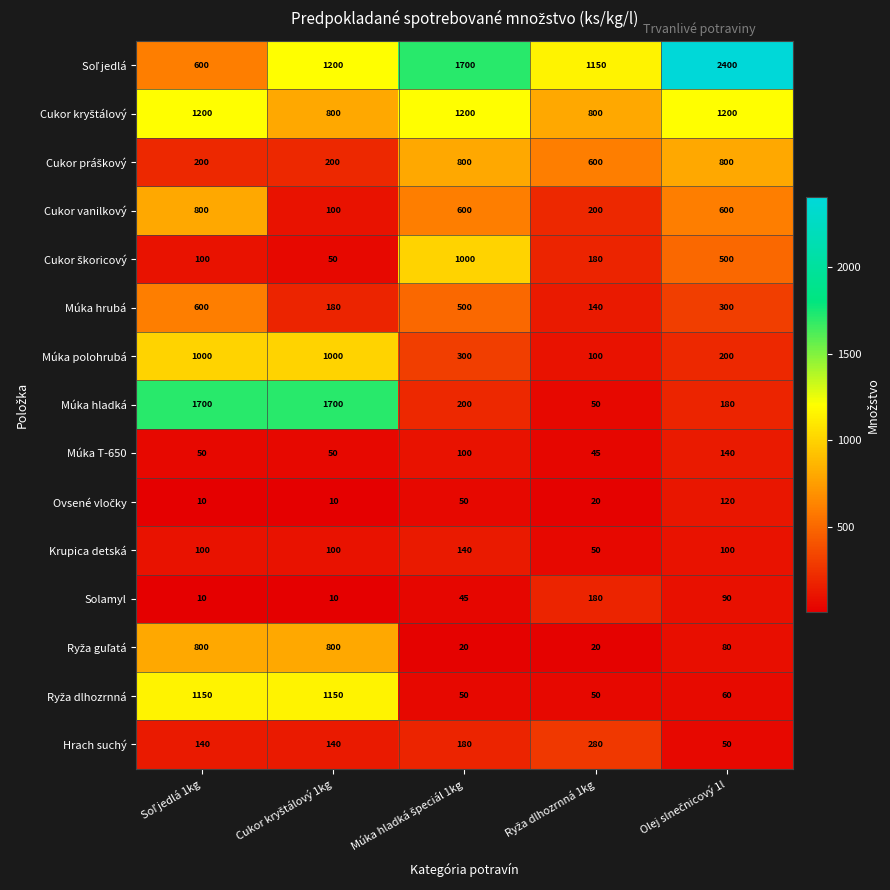

What is the minimum value shown in the chart?

10